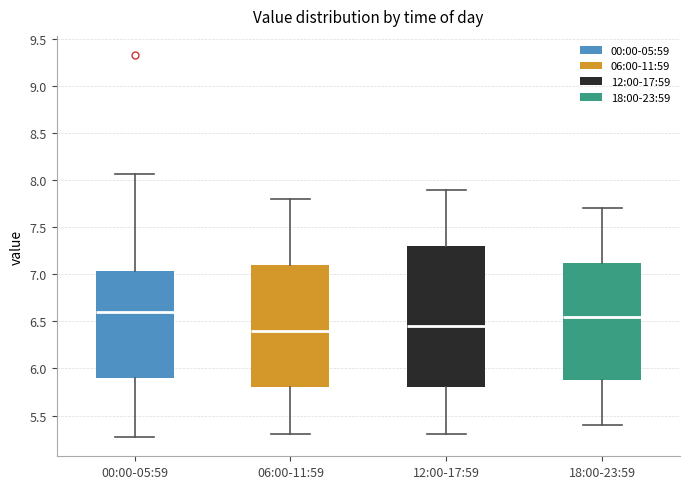

Reading left to right, read every box against the y-axis: the position of its median line, the range the box covers, and the ends of its whiskers. The values are not printed on the chart, so give them approximately, as read against the axis.

00:00-05:59: median 6.60, box 5.90 to 7.05, whiskers 5.25 to 8.05
06:00-11:59: median 6.40, box 5.80 to 7.10, whiskers 5.30 to 7.80
12:00-17:59: median 6.45, box 5.80 to 7.30, whiskers 5.30 to 7.90
18:00-23:59: median 6.55, box 5.90 to 7.15, whiskers 5.40 to 7.70